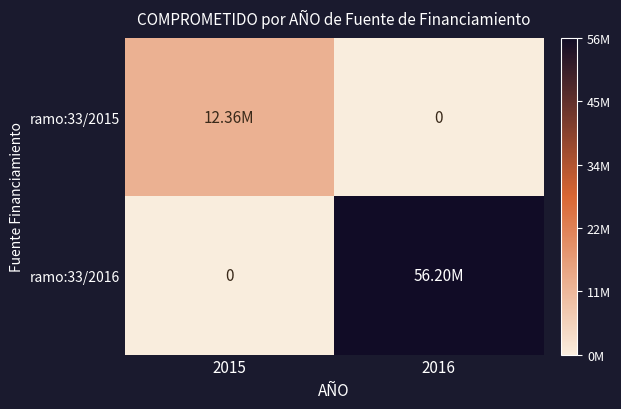

How many values in the ramo:33/2016 series exceed 56204072?

1